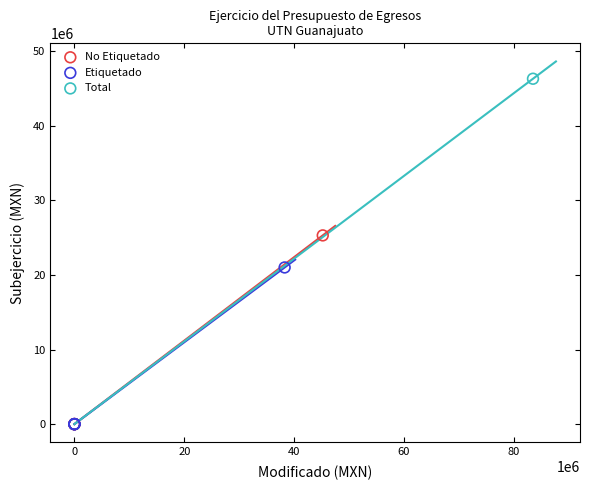

What are all the series names shown in the legend?

No Etiquetado, Etiquetado, Total